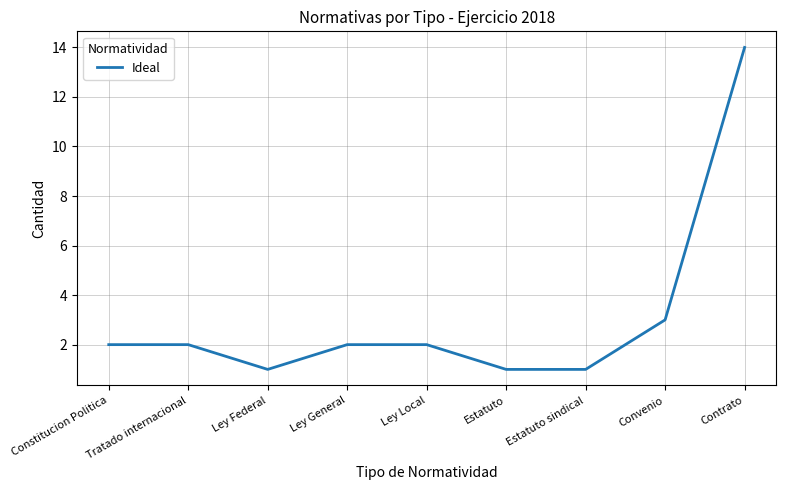

What position from the left is Ley Federal?

3